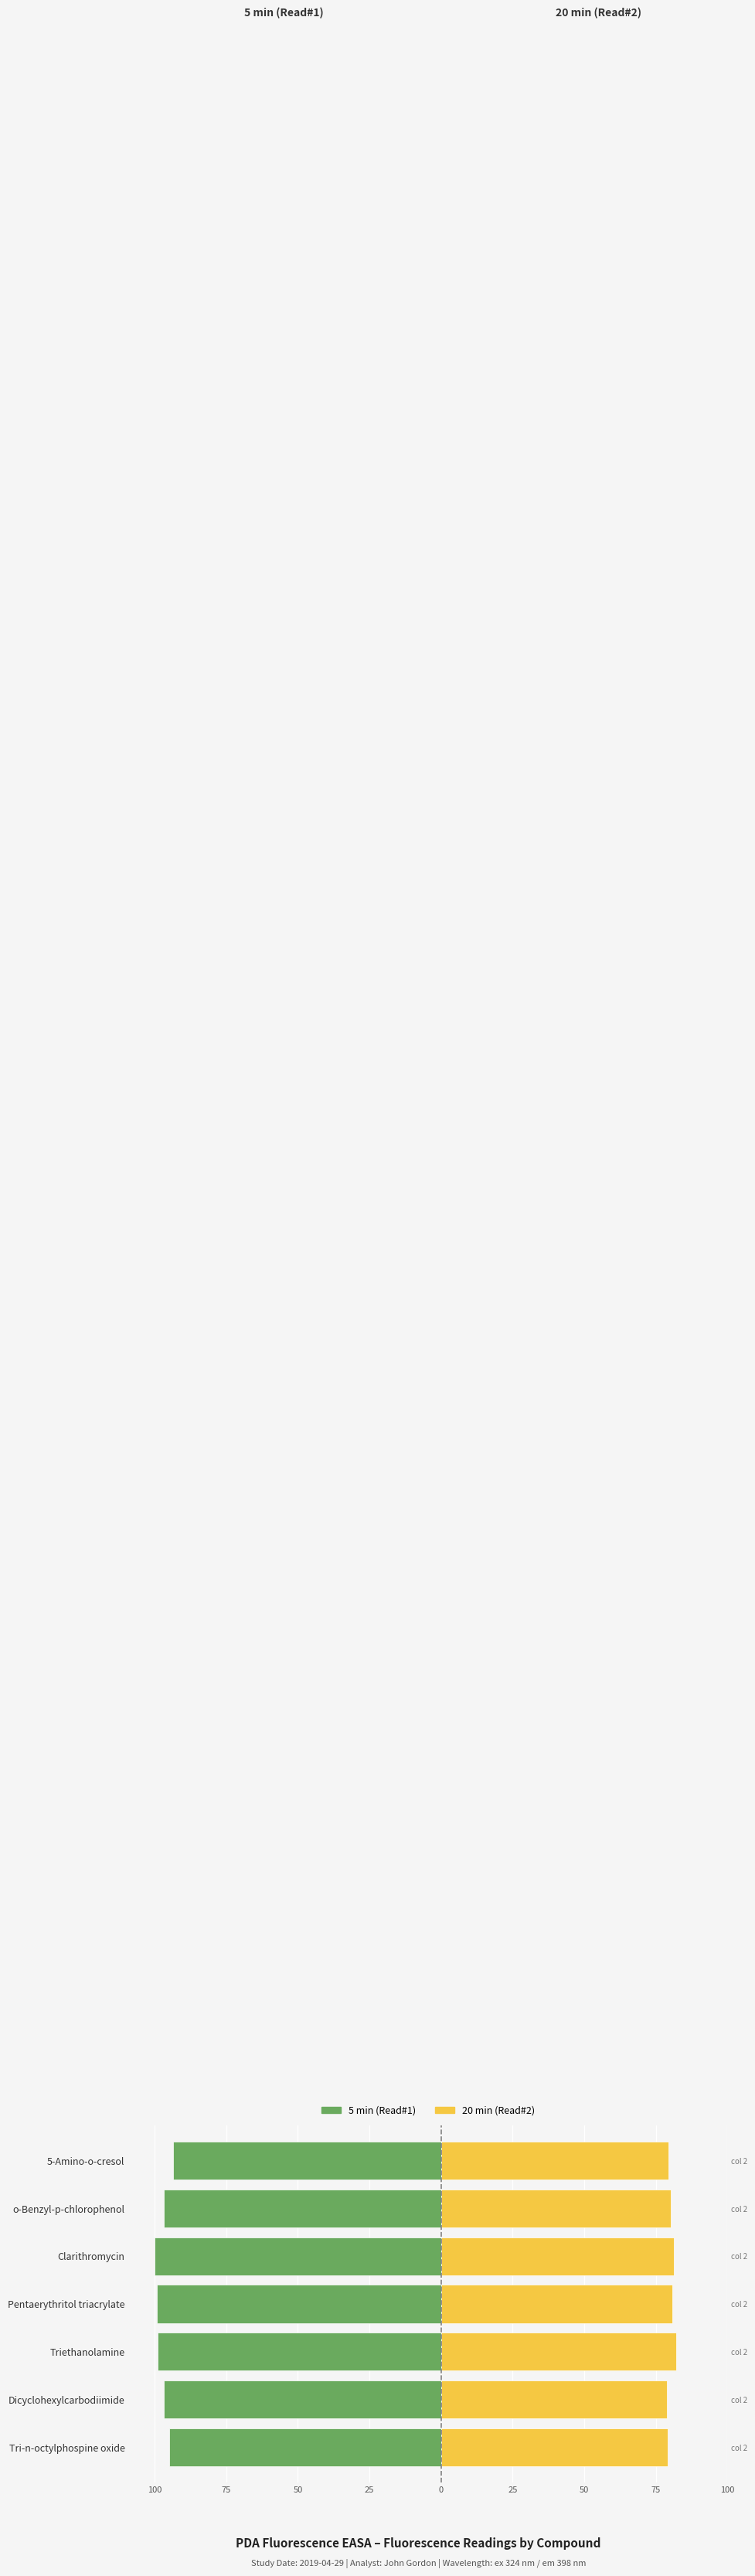

What is the difference between the maximum and minimum values in the 20 min (Read#2) series?

3.2